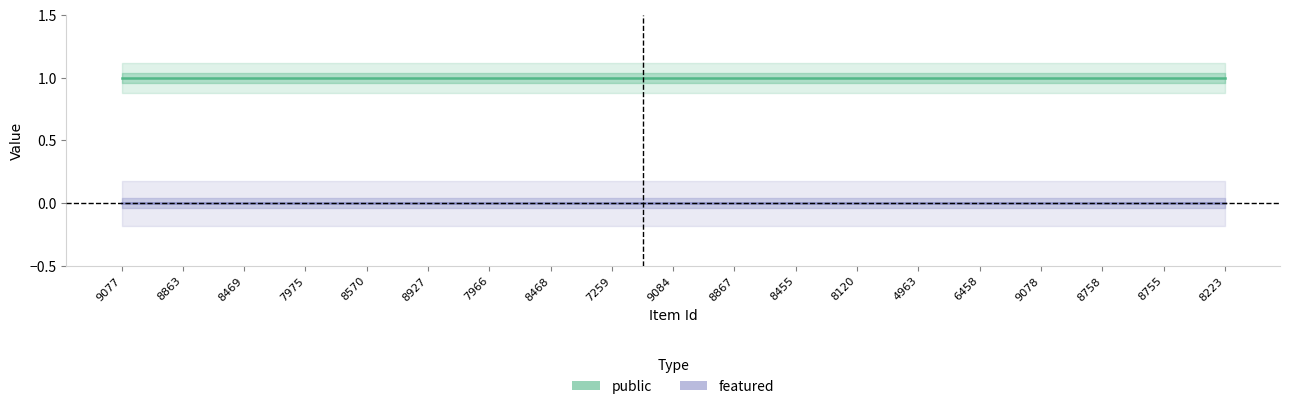

Which category has the highest value in the public series?

9077